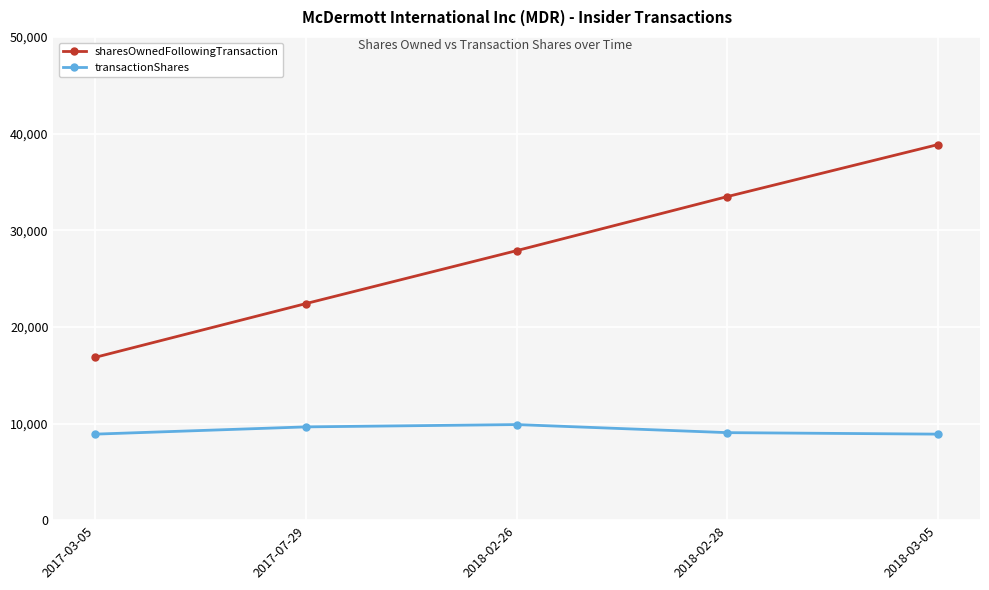

Between 2018-02-26 and 2018-03-05, which series saw the biggest shift?

sharesOwnedFollowingTransaction